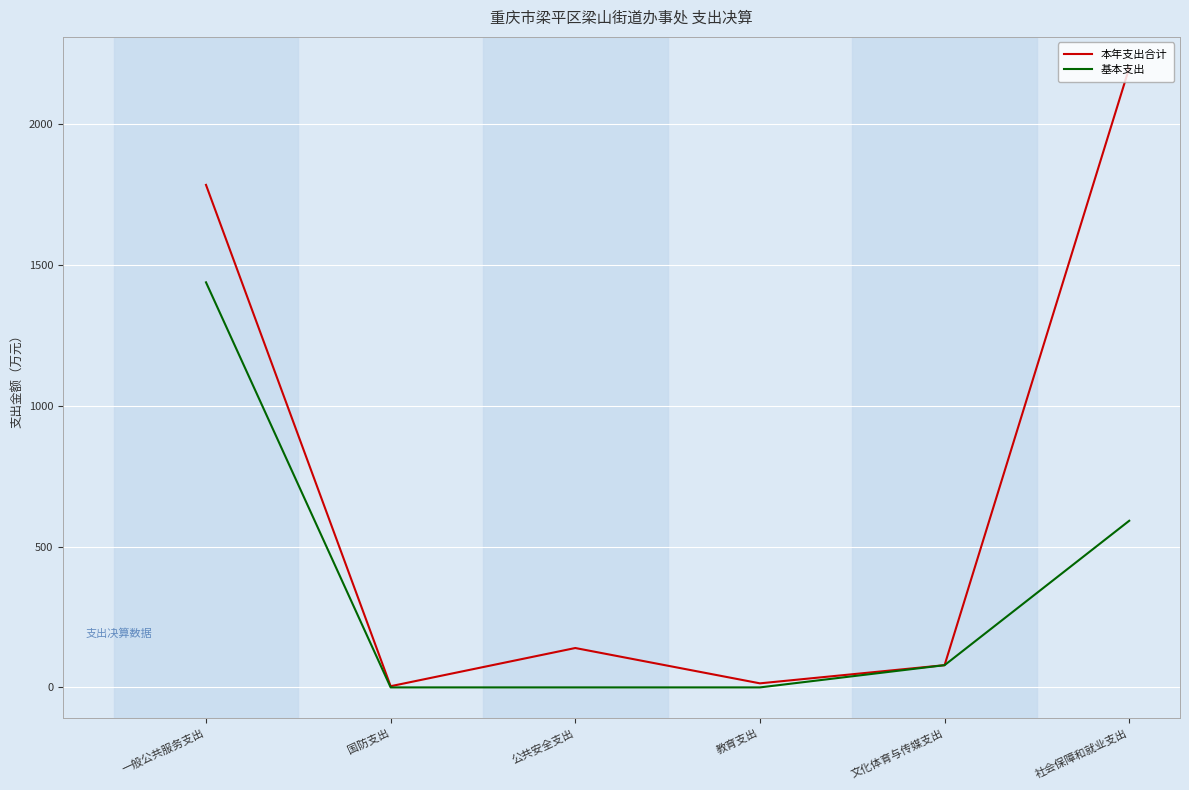

What position from the left is 教育支出?

4